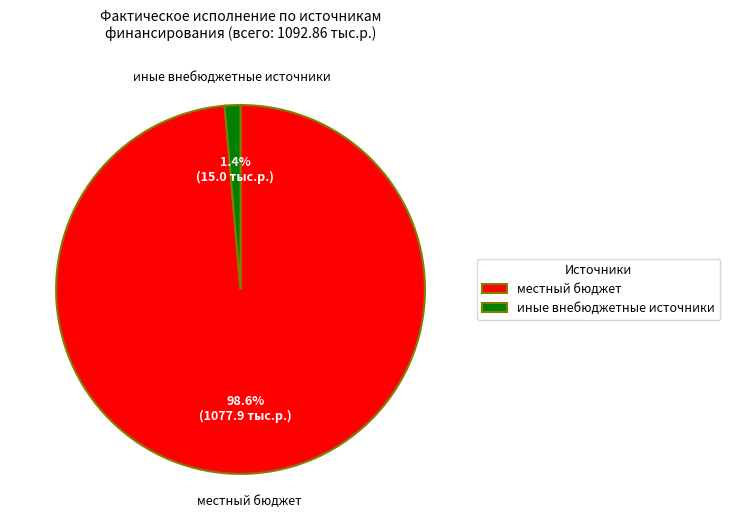

True or false: иные внебюджетные источники accounts for 11% of the total.

False